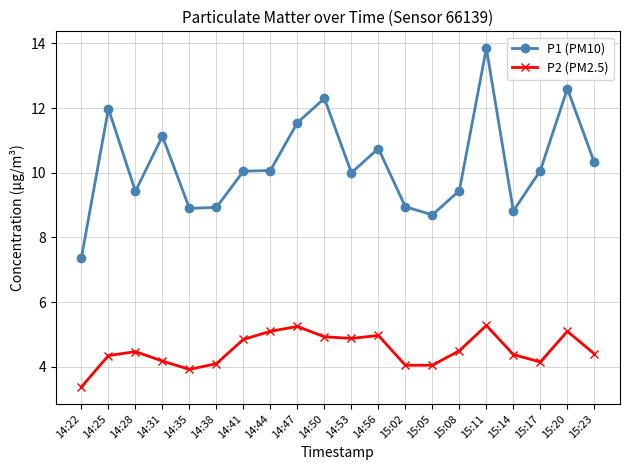

What is the total value across all series at 14:28?

13.9